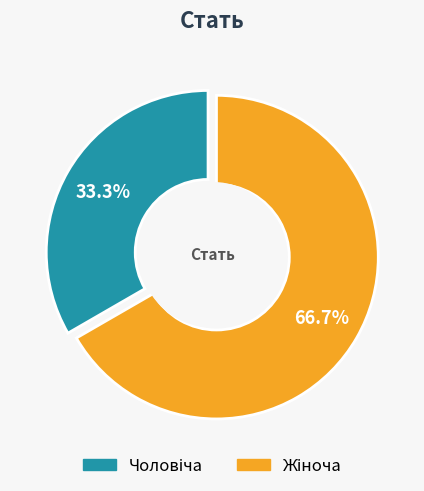

Which slice is the smallest?

Чоловіча